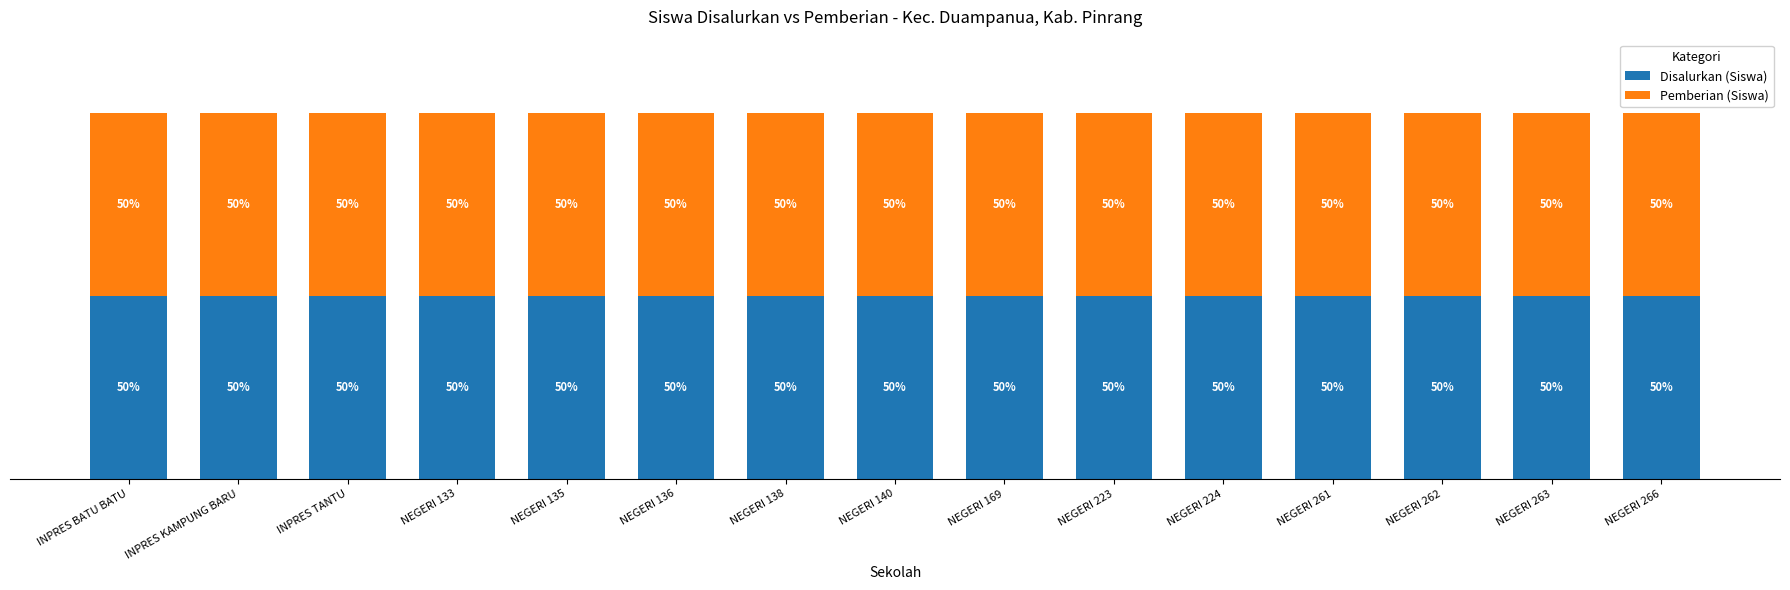

At which category is the sum across all series the highest?

UPT SD NEGERI 266 PINRANG